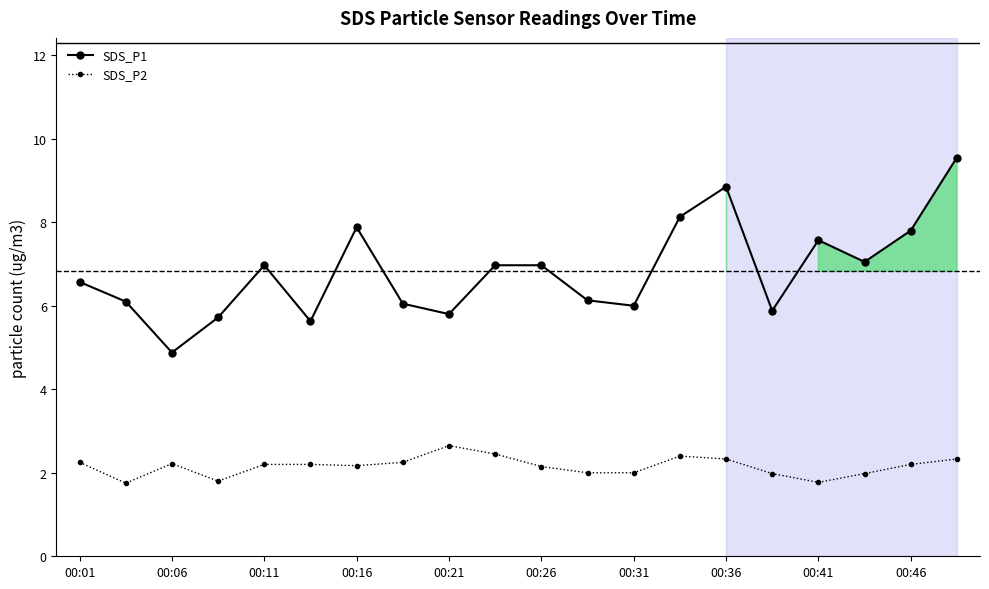

True or false: SDS_P1 has more than 0 points higher than both neighbors.

True